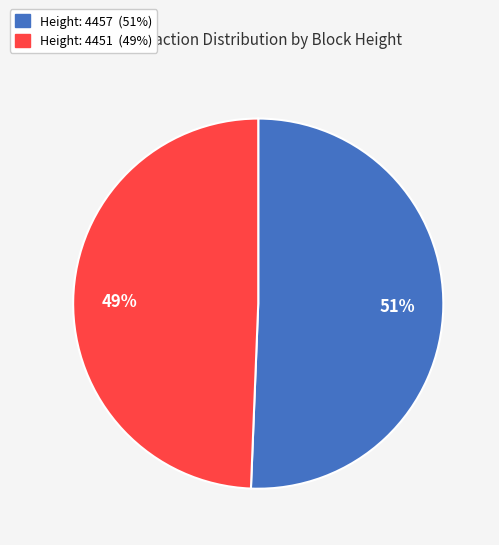

Is there any slice that represents more than half of the pie?

Yes